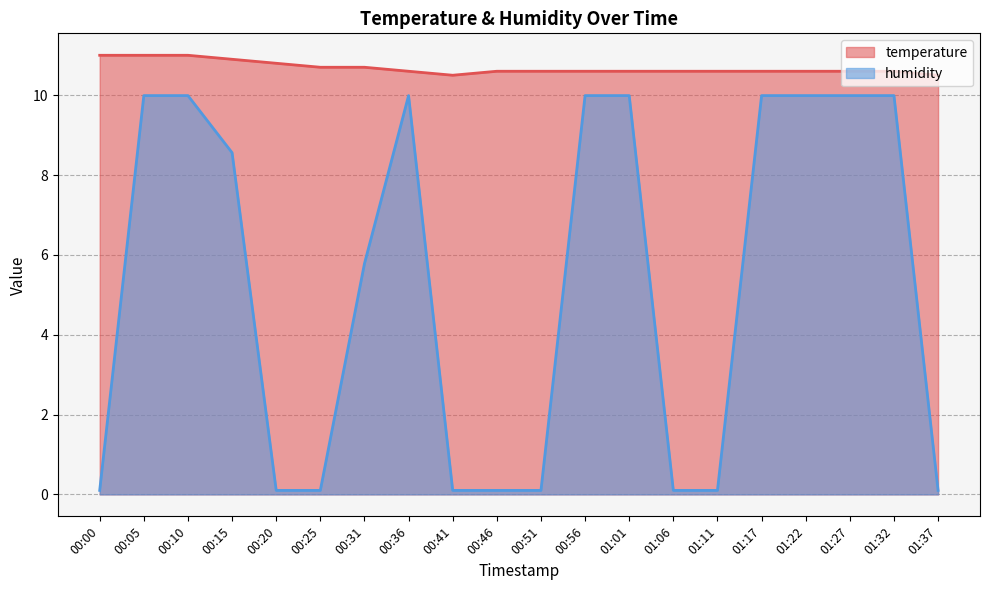

List the series in order of their peak value, highest first.

temperature, humidity